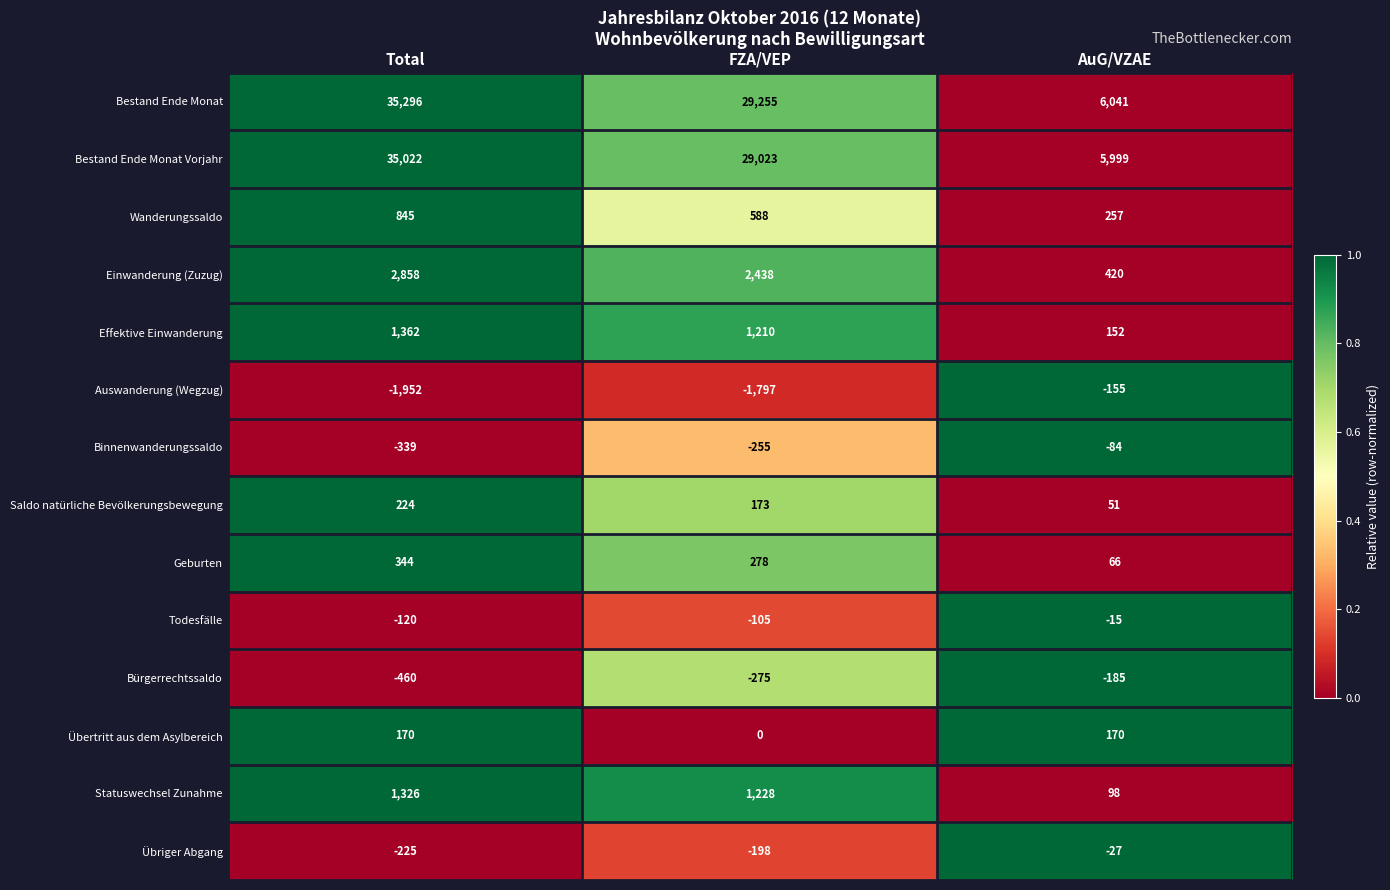

Which series has the largest total across all categories?

Bestand Ende Monat